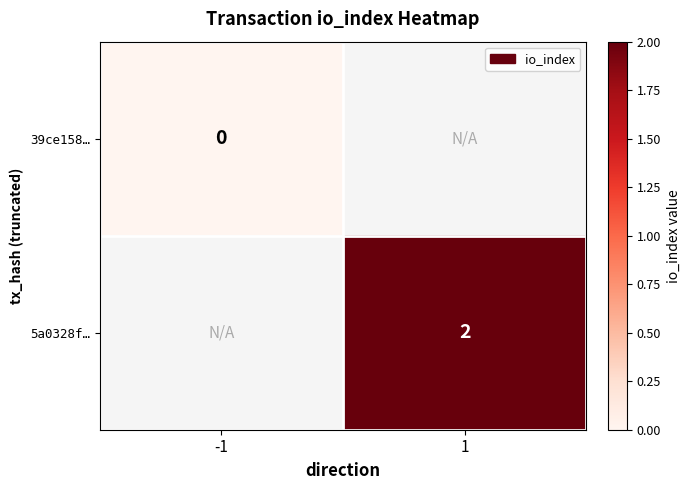

Is it true that 5a0328f… equals 2 at 1?

True